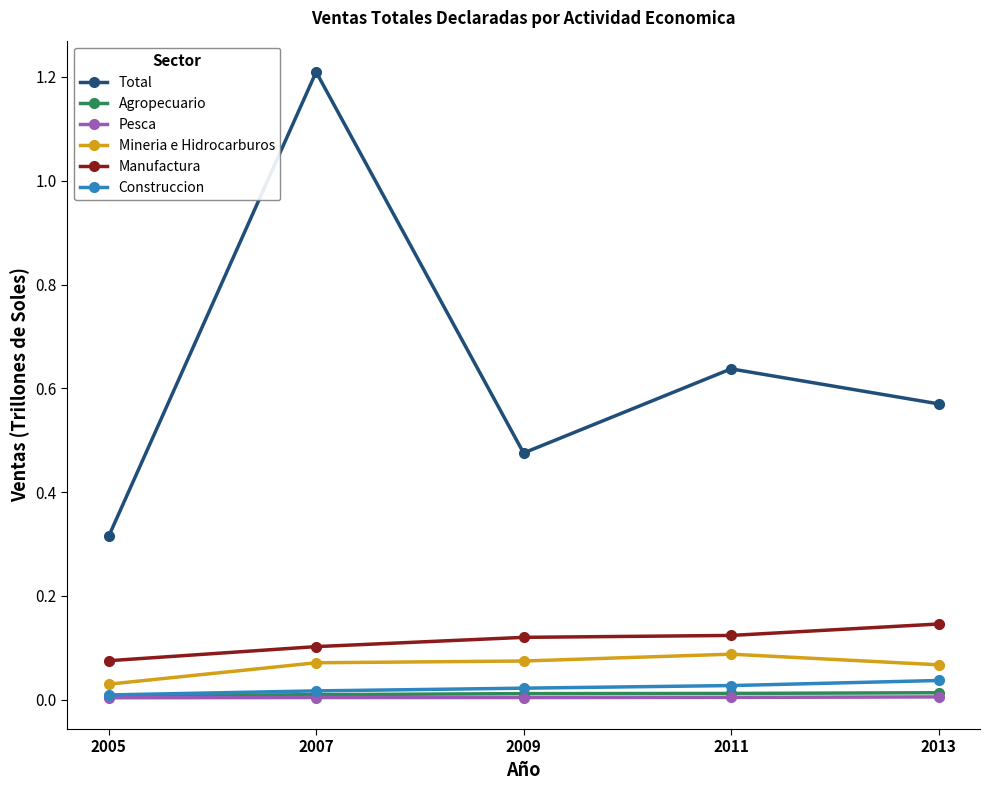

The Pesca series shows 0.0 at 2007. True or false?

True